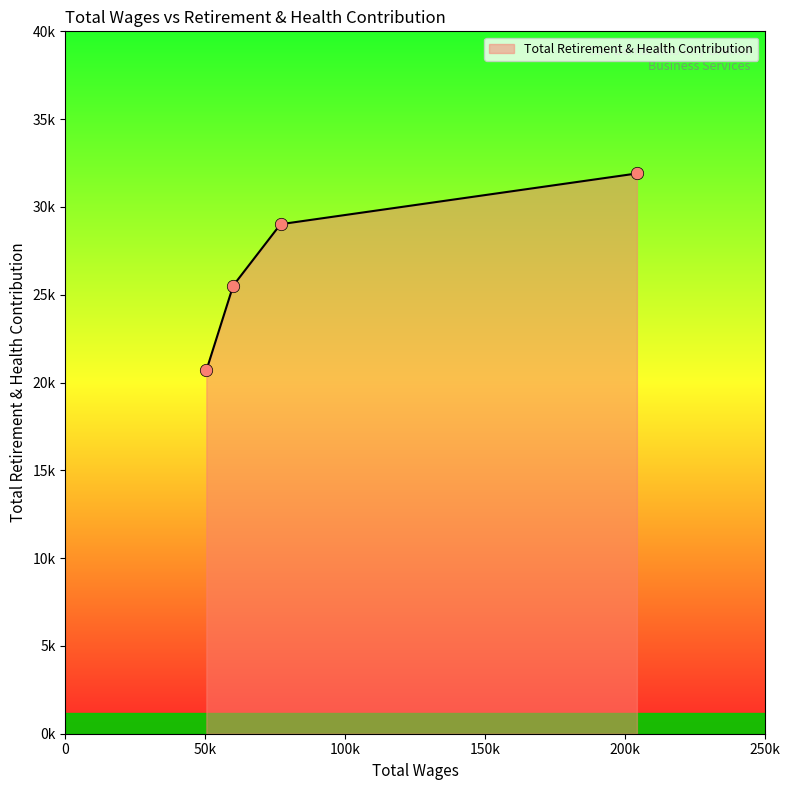

Does the chart have visible grid lines?

No